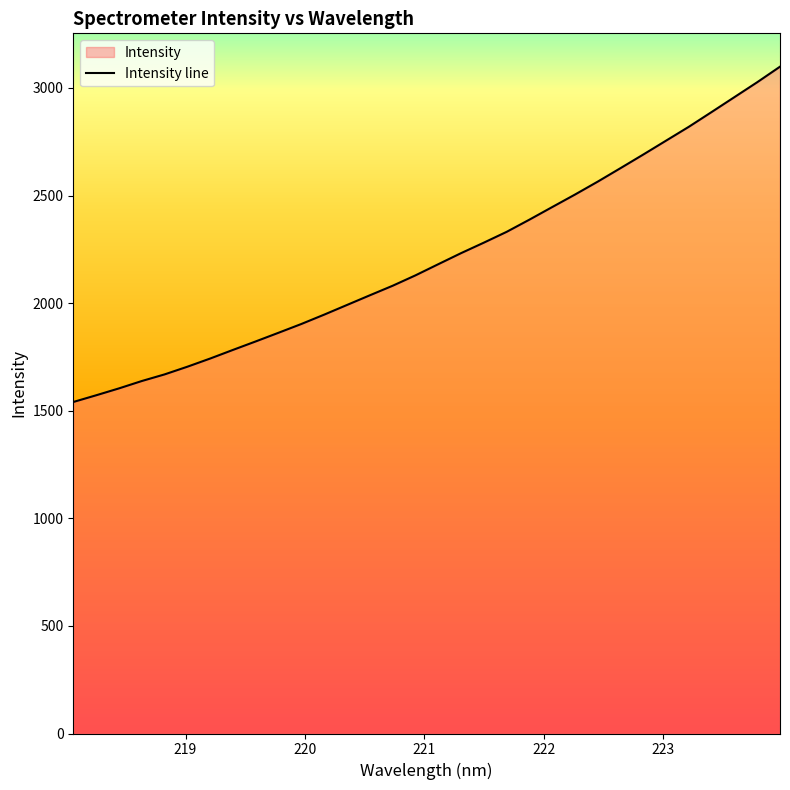

What is the minimum value shown in the chart?

1540.6